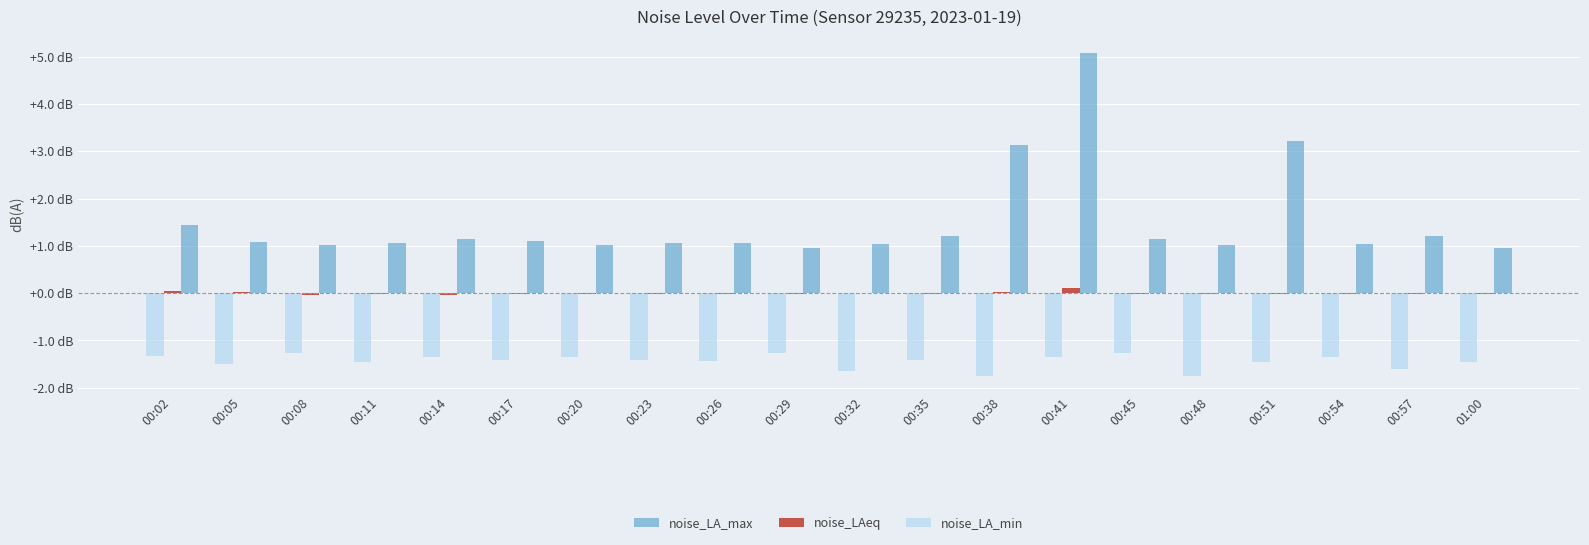

Reading right to left, list all the values displayed in this chart.

noise_LA_max: 1.0	1.2	1.0	3.2	1.0	1.1	5.1	3.1	1.2	1.0	1.0	1.1	1.1	1.0	1.1	1.1	1.1	1.0	1.1	1.4
noise_LAeq: -0.0	-0.0	-0.0	-0.0	-0.0	-0.0	0.1	0.0	-0.0	0.0	-0.0	-0.0	-0.0	-0.0	-0.0	-0.0	-0.0	-0.0	0.0	0.1
noise_LA_min: -1.5	-1.6	-1.4	-1.5	-1.7	-1.3	-1.4	-1.7	-1.4	-1.6	-1.3	-1.4	-1.4	-1.4	-1.4	-1.4	-1.5	-1.3	-1.5	-1.3